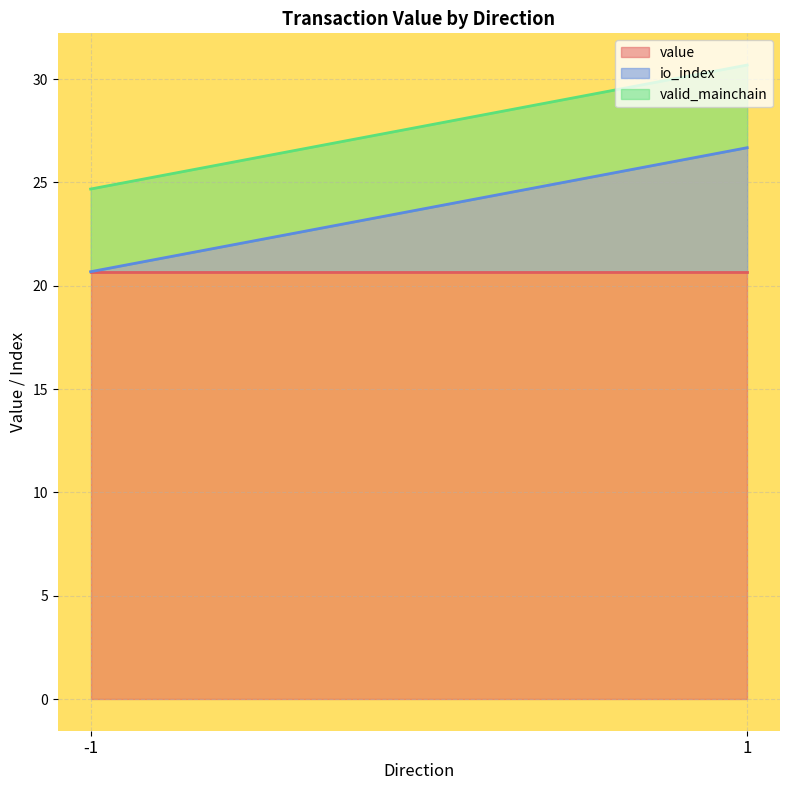

What is the total value across all series at -1?

24.7